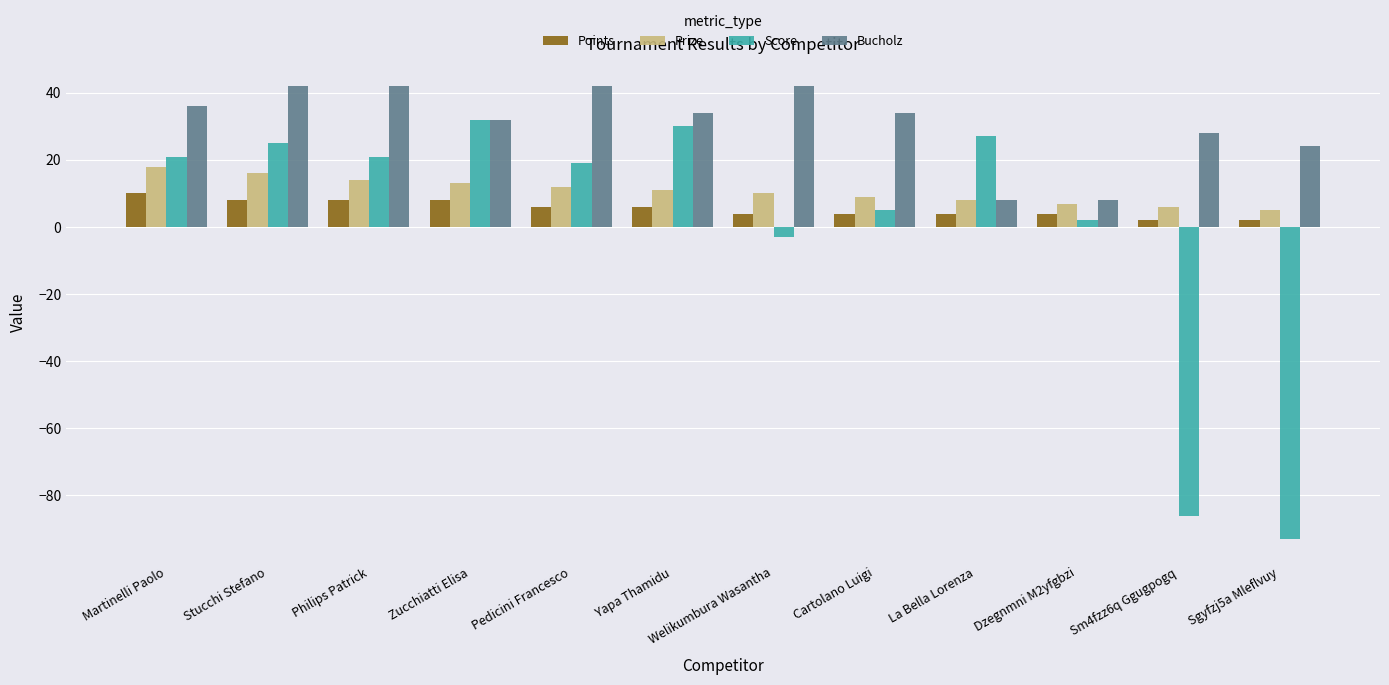

What is the value of the Points bar at the 11th from the left?

2